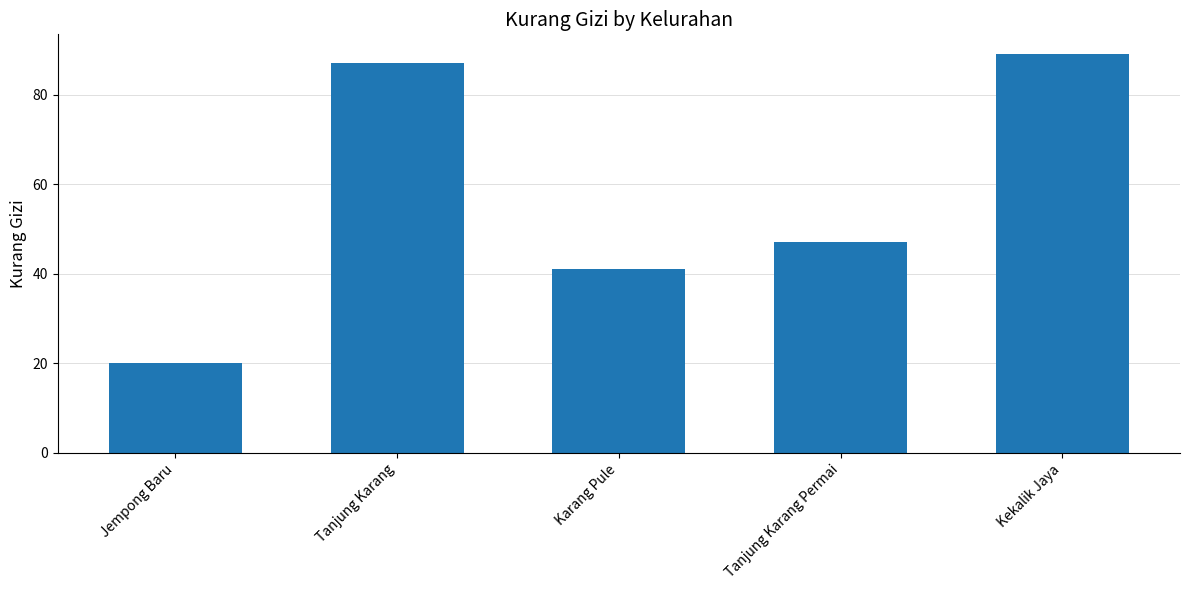

Reading left to right, extract all data points from this chart.

20	87	41	47	89